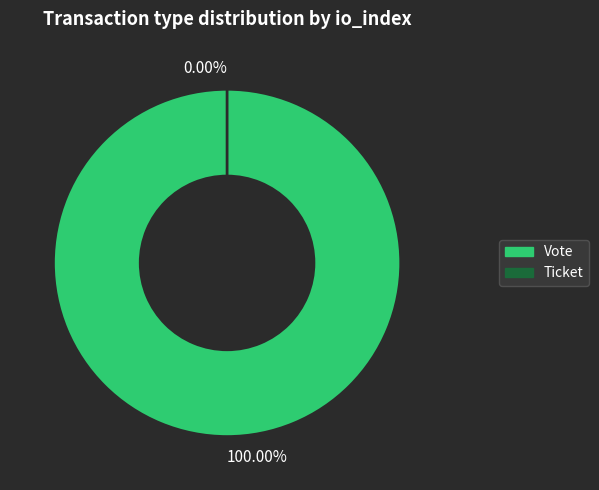

What percentage is the Vote slice, to the nearest percent?

100%